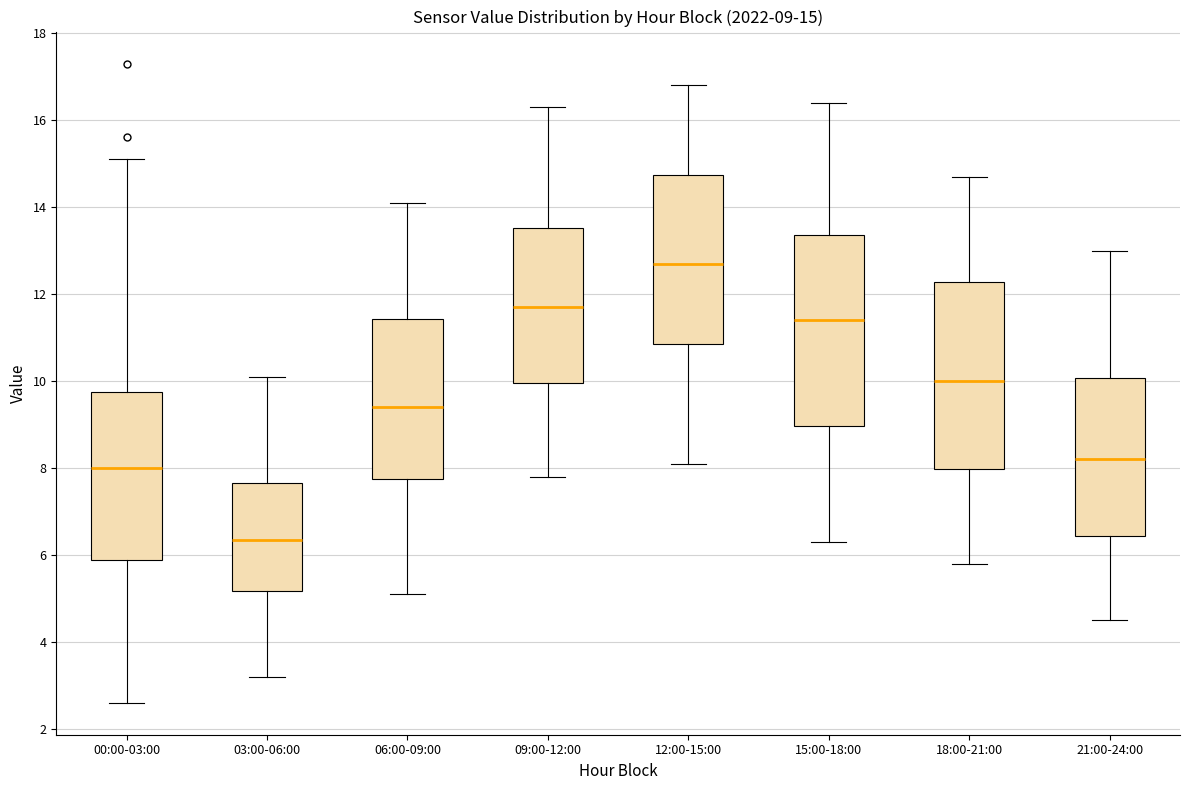

Which box has the highest median line?

12:00-15:00